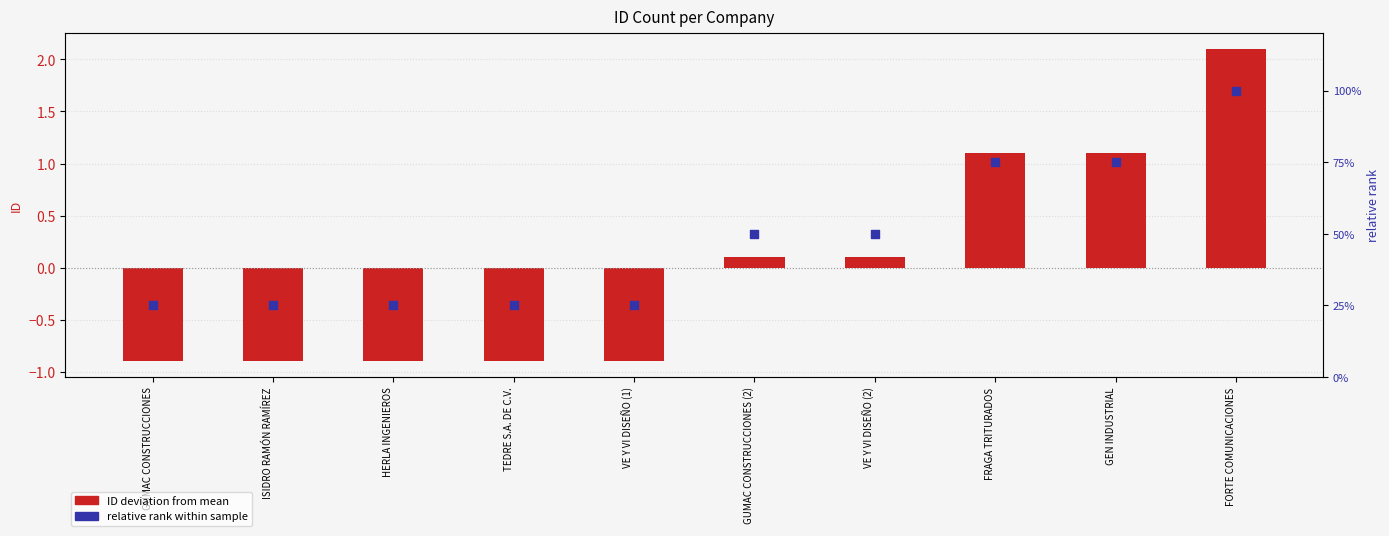

Which series has the largest total across all categories?

relative rank within sample